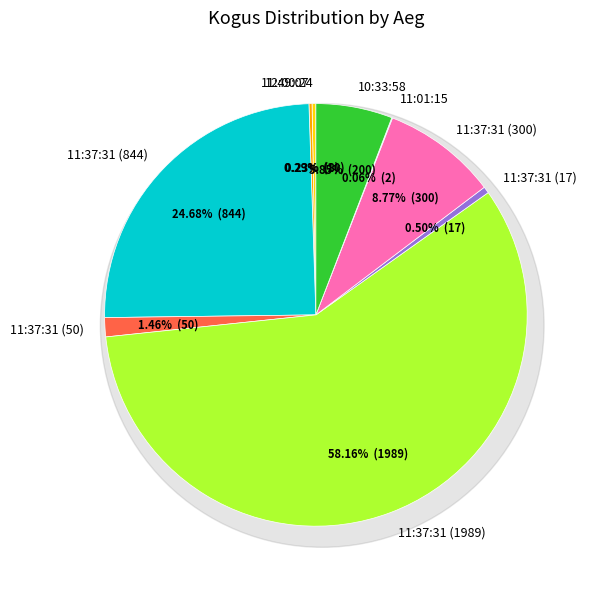

Is it true that 12:00:24 is 0% of the pie?

True